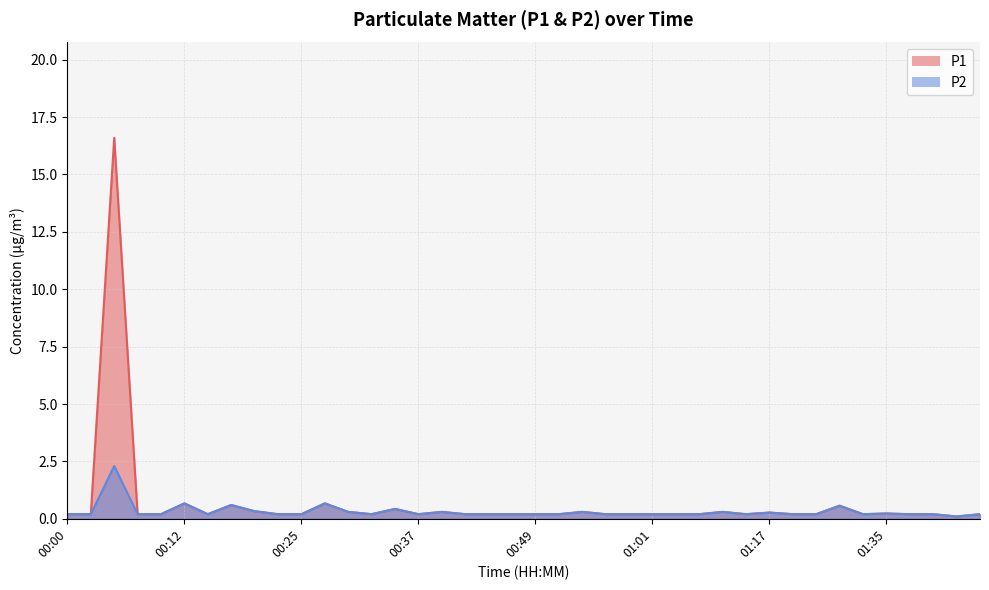

Where is the first local minimum for P2?

00:15